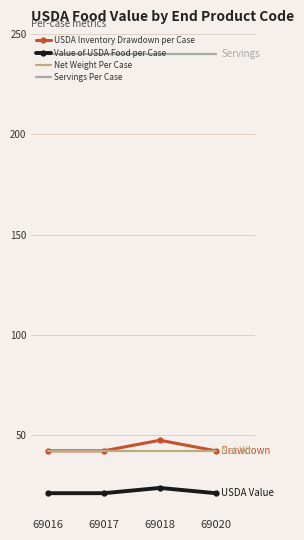

The USDA Inventory Drawdown per Case series shows 42.3 at 69017. True or false?

True